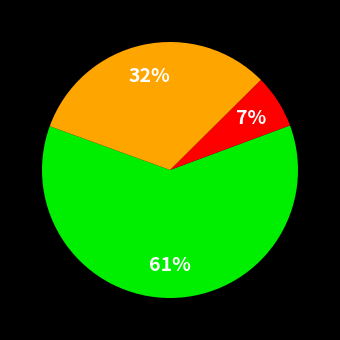

To the nearest percent, what is the average slice percentage?

33%